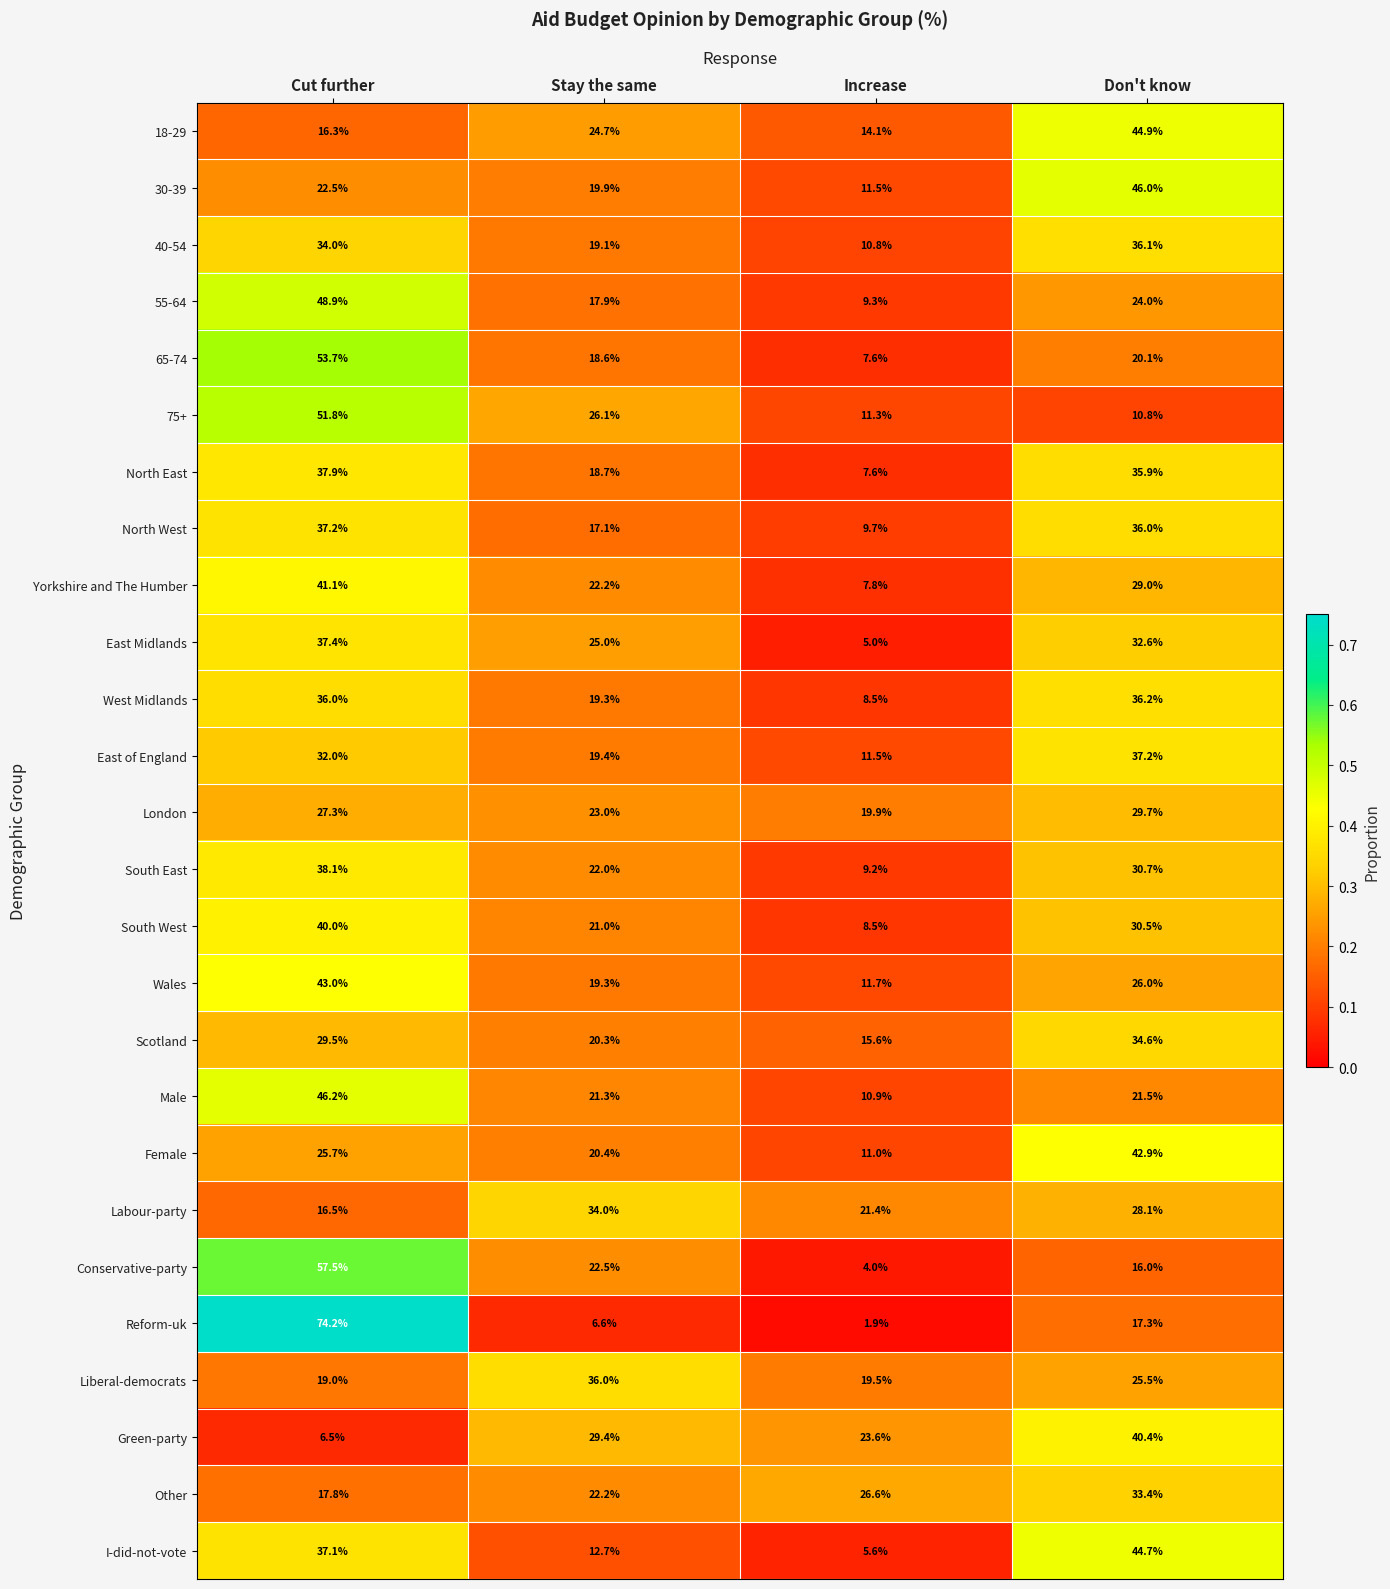

Which series has the widest spread of values?

Reform-uk